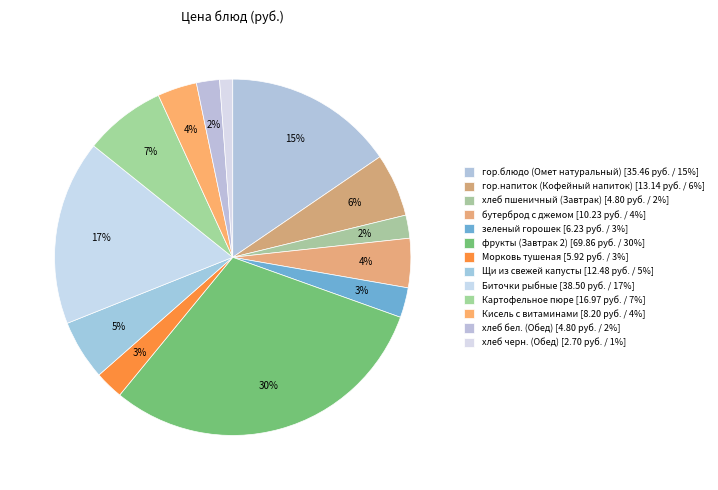

Count the number of slices in the pie.

13